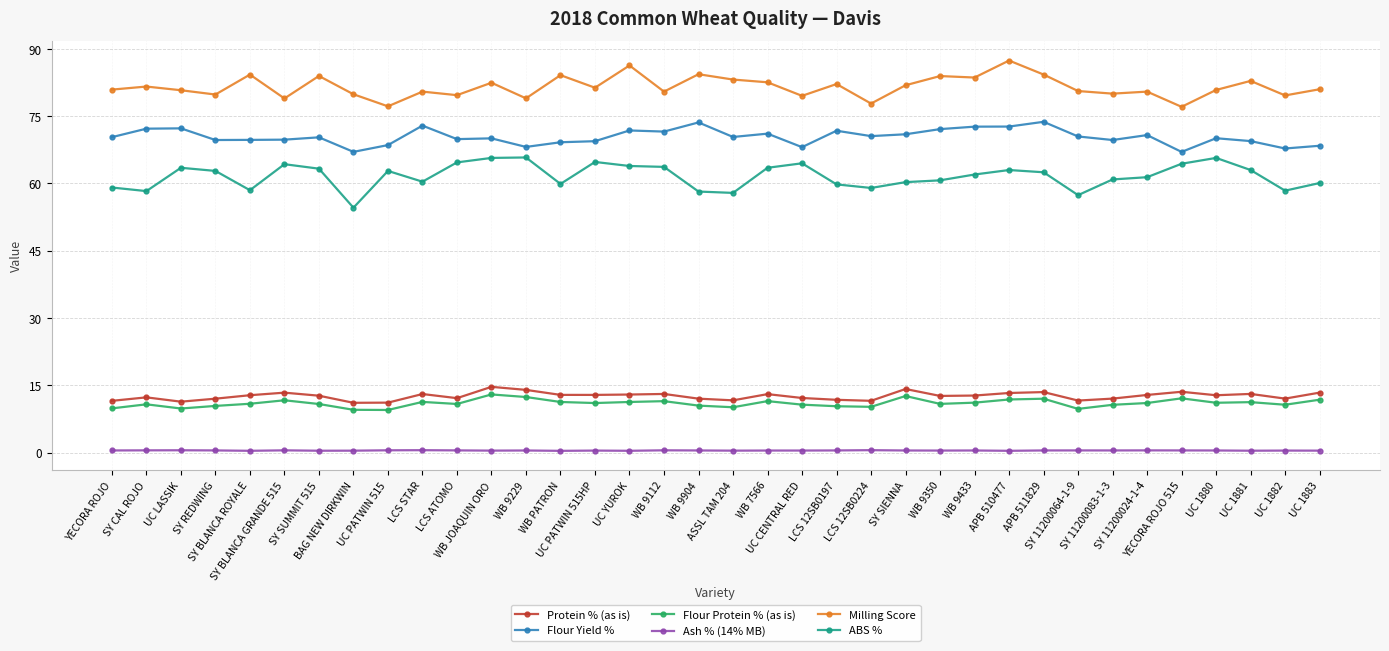

What is the difference between the Milling Score values at UC LASSIK and SY SUMMIT 515?

3.2